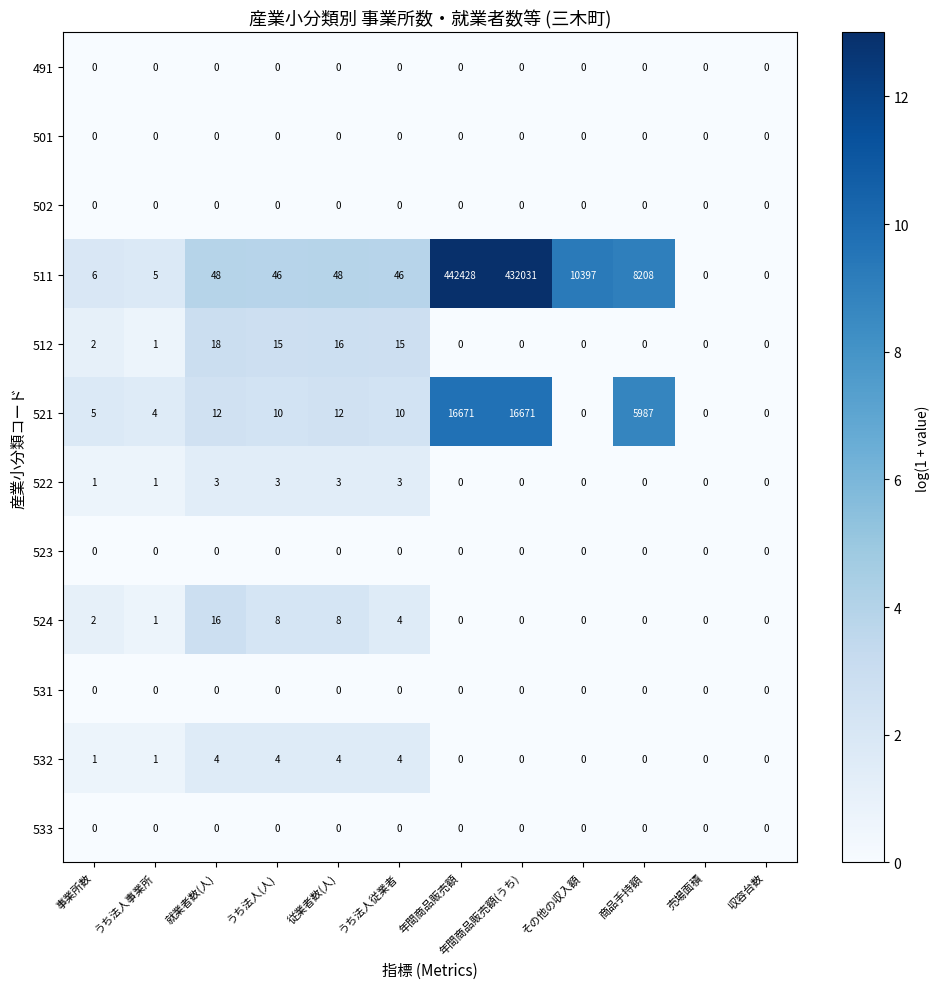

At how many categories does at least one series exceed 12?

8